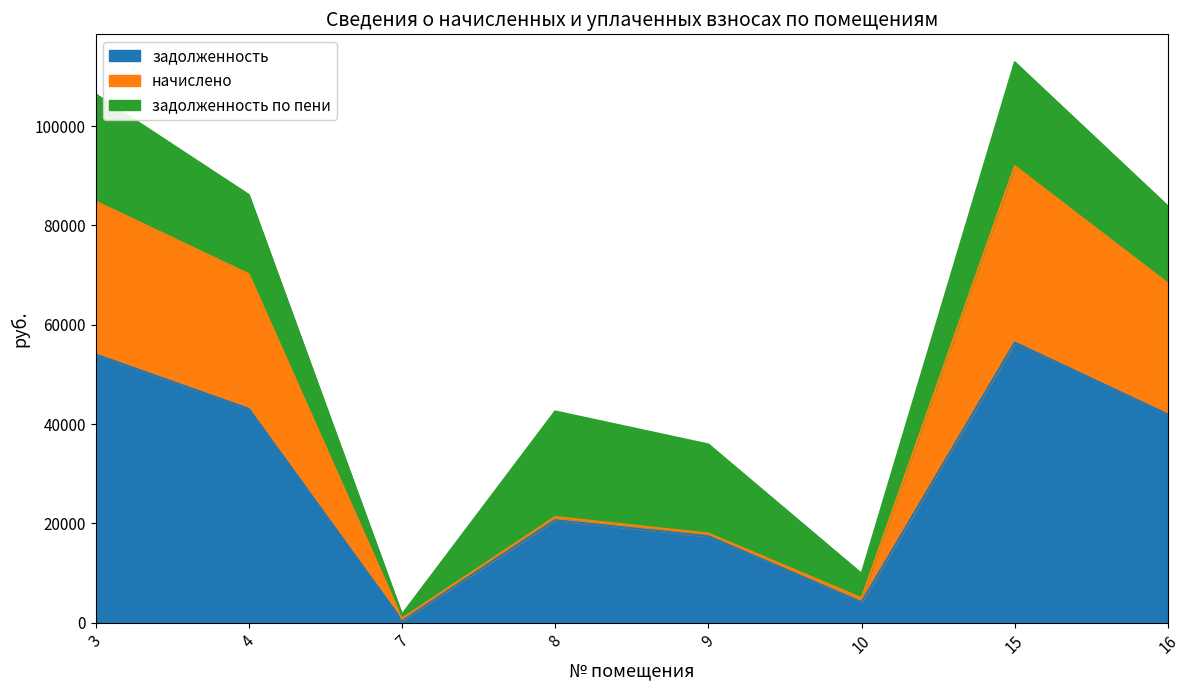

What are all the series names shown in the legend?

задолженность, начислено, задолженность по пени